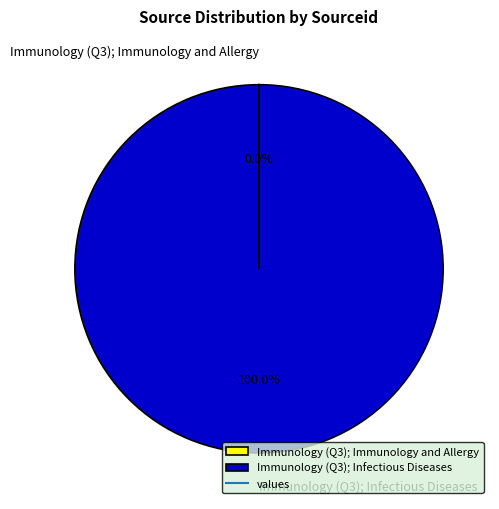

Which category accounts for the majority?

Immunology (Q3); Infectious Diseases